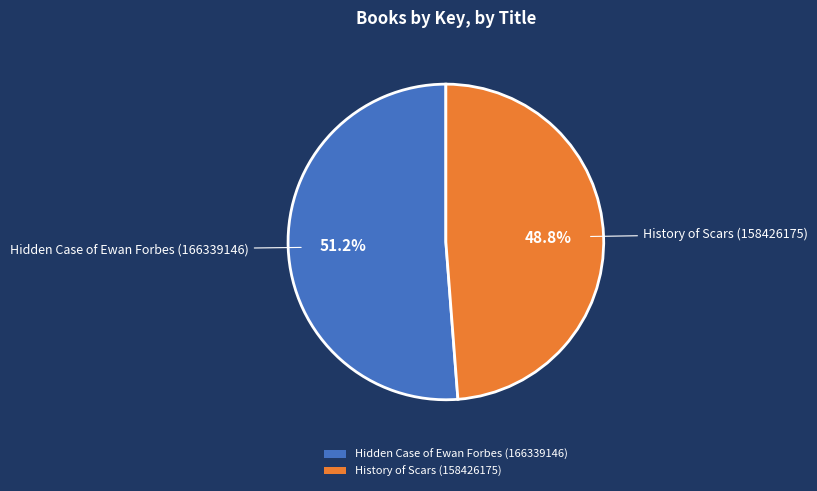

The History of Scars (158426175) slice represents 49% of the pie. True or false?

True